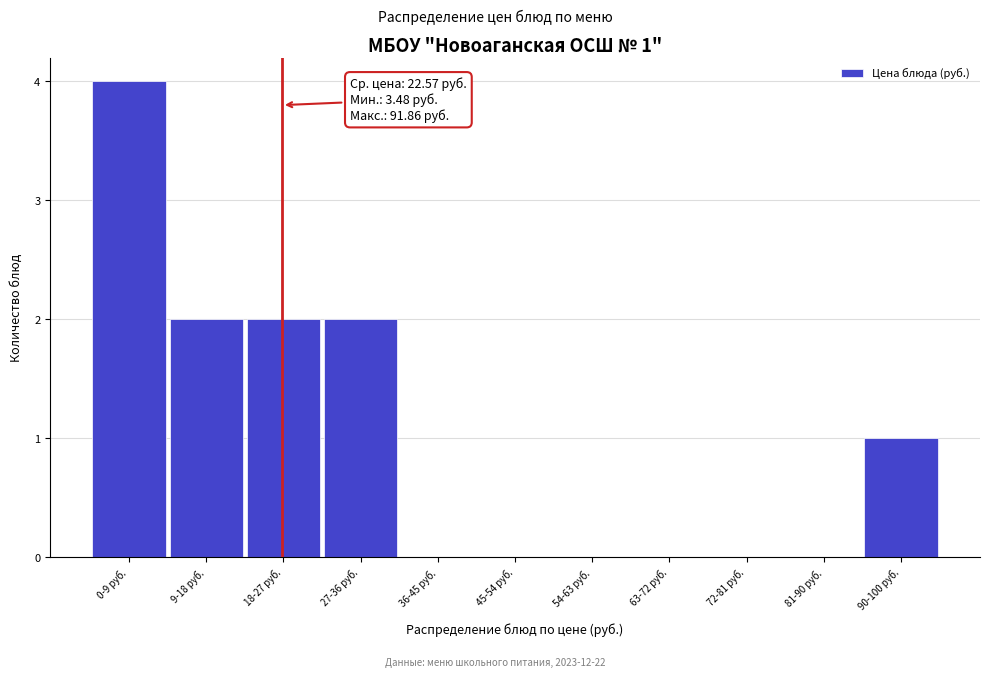

Reading right to left, list all the values displayed in this chart.

90-100 руб.=1	81-90 руб.=0	72-81 руб.=0	63-72 руб.=0	54-63 руб.=0	45-54 руб.=0	36-45 руб.=0	27-36 руб.=2	18-27 руб.=2	9-18 руб.=2	0-9 руб.=4